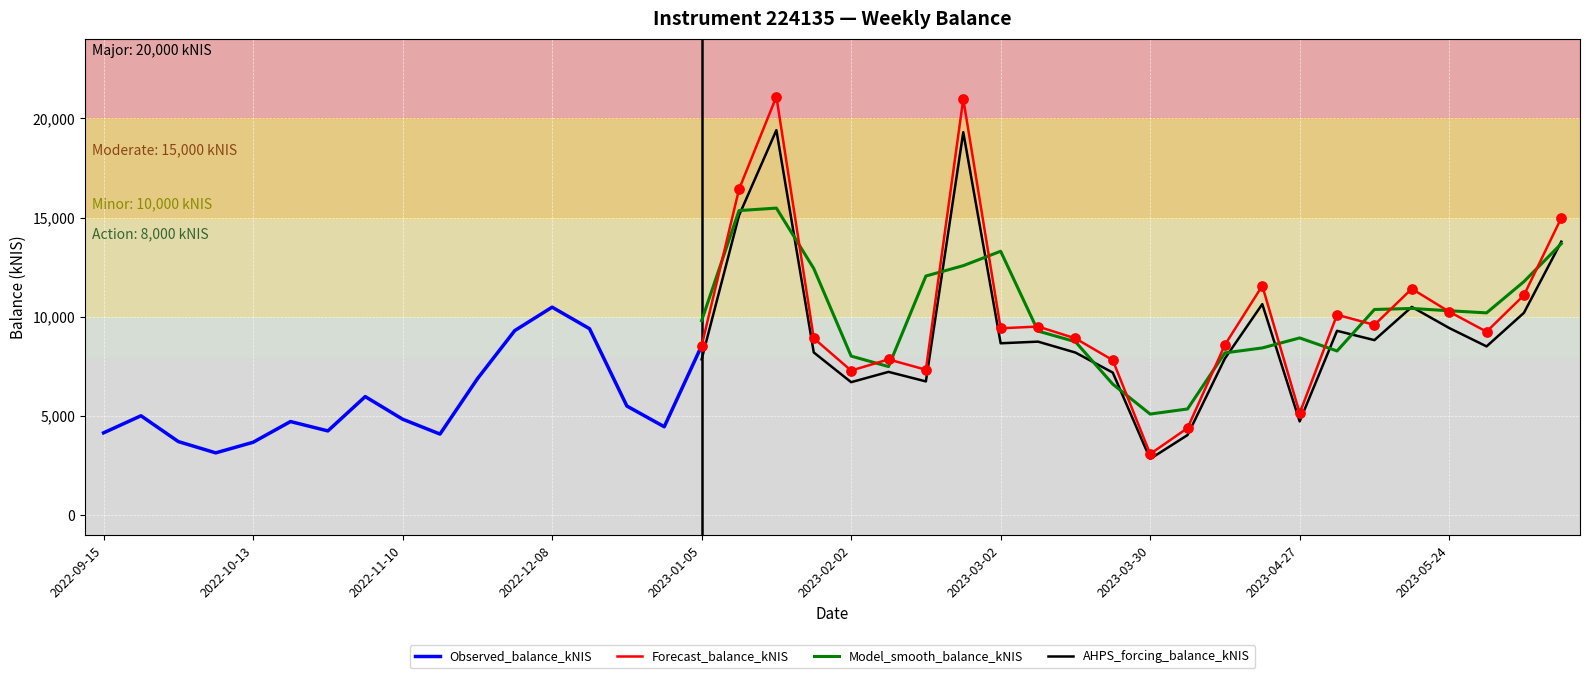

What is the change in value from 2022-12-01 to 2022-12-22?

-3799.1